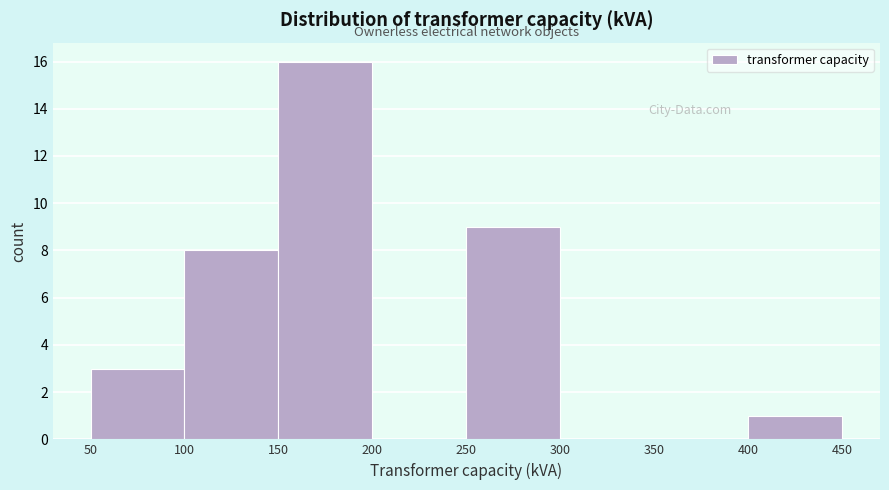

What is the height of the bar covering 100 to 150 on the x-axis? The values are not printed on the chart, so give them approximately, as read against the axis.

8